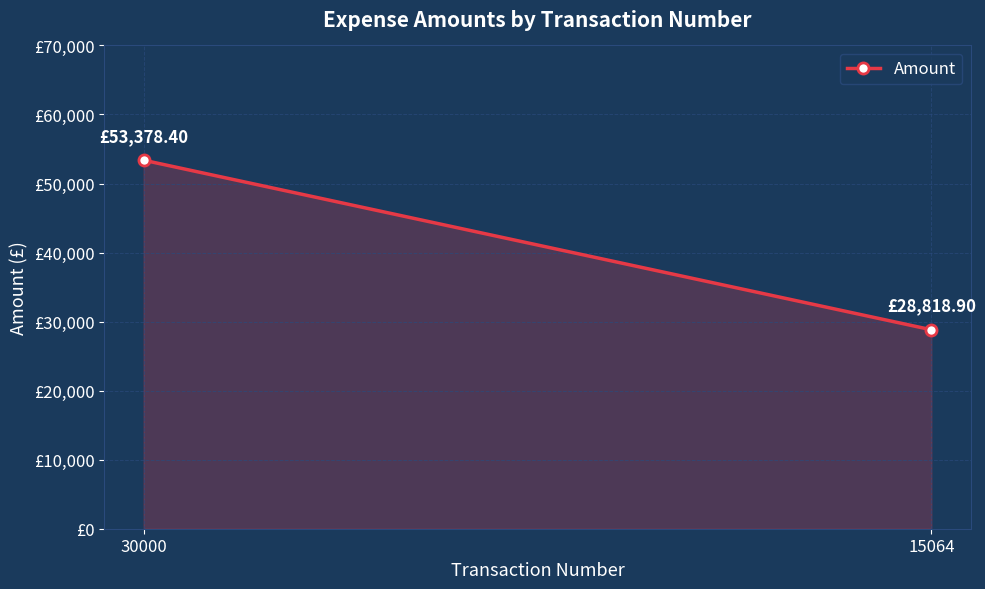

Reading left to right, what are all the values shown in this chart?

30000=53378.4	15064=28818.9